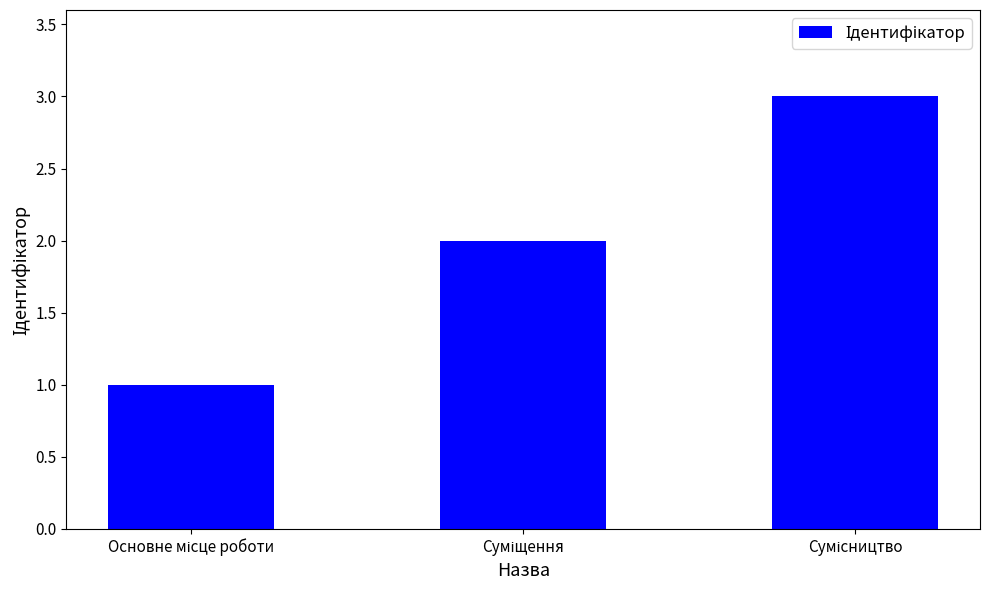

Reading left to right, what are all the values shown in this chart?

1	2	3